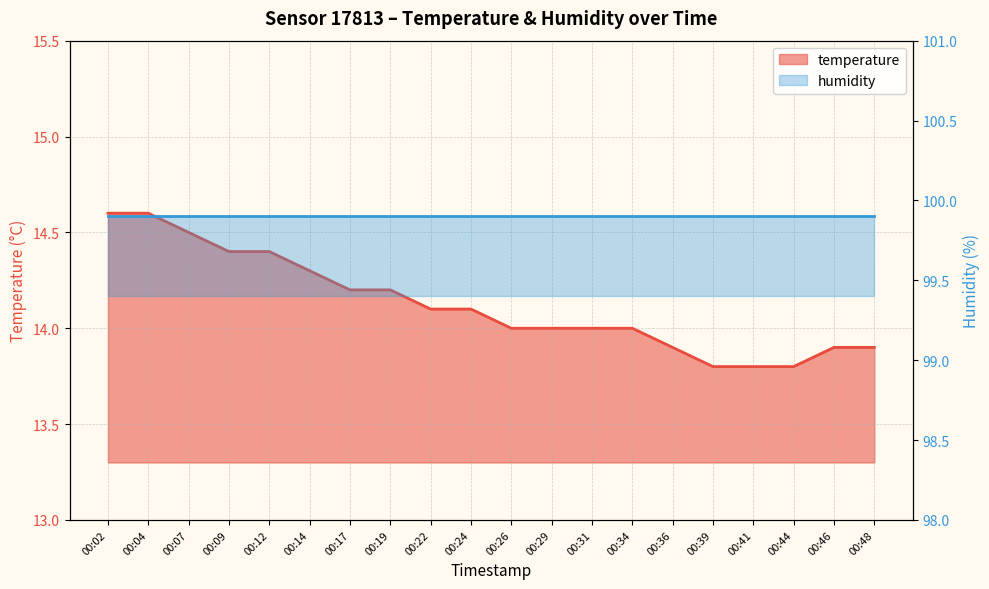

Does the chart have visible grid lines?

Yes